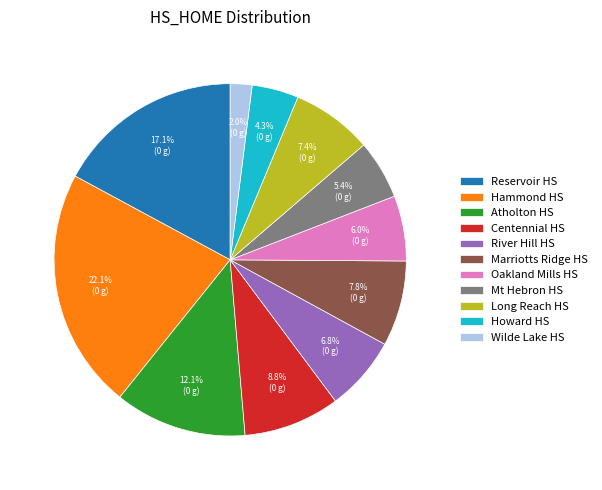

How many segments does this pie chart have?

11